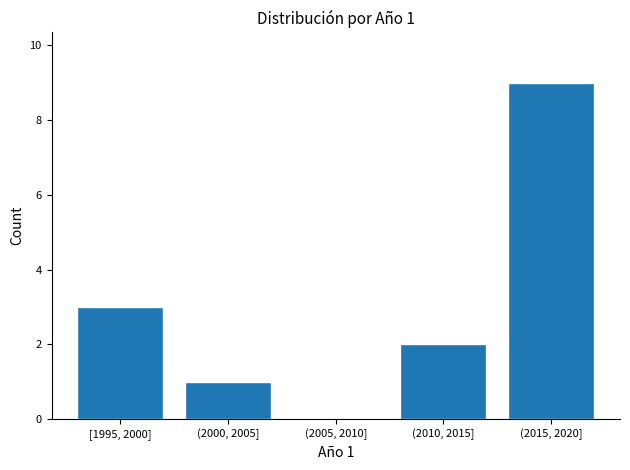

Reading left to right, list all the values displayed in this chart.

[1995, 2000]=3	(2000, 2005]=1	(2005, 2010]=0	(2010, 2015]=2	(2015, 2020]=9